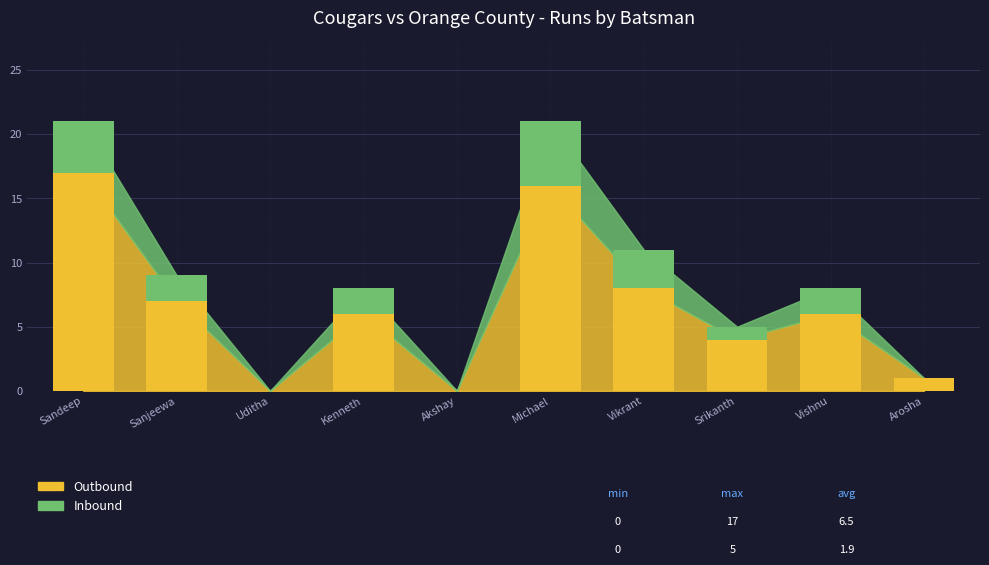

Reading right to left, transcribe the values for Outbound.

Arosha=1	Vishnu=6	Srikanth=4	Vikrant=8	Michael=16	Akshay=0	Kenneth=6	Uditha=0	Sanjeewa=7	Sandeep=17